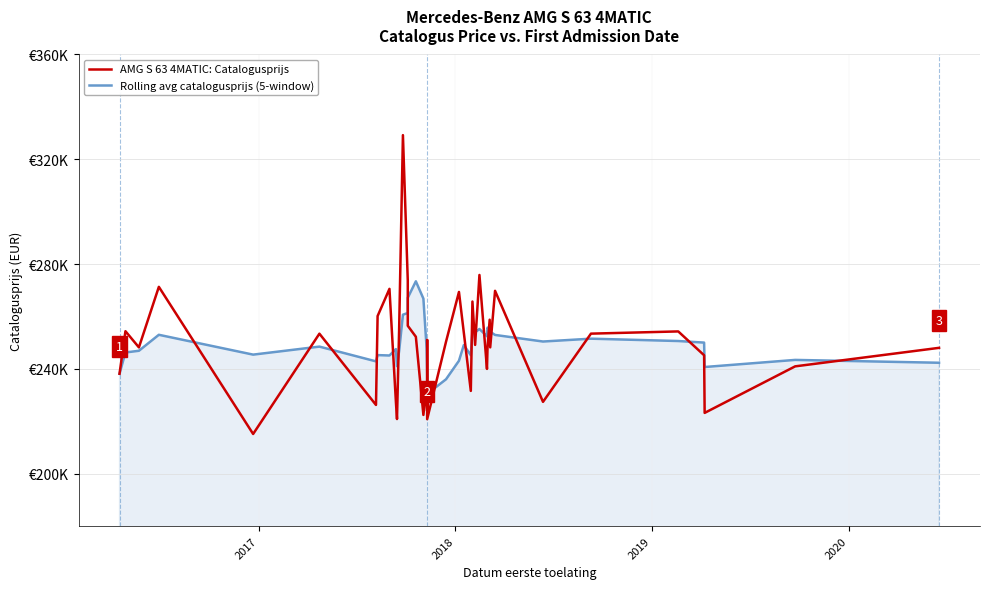

Reading right to left, extract all data points from this chart.

AMG S 63 4MATIC: Catalogusprijs: 248047.0	240983.0	223222.0	245215.0	254315.0	253468.0	227434.0	269806.0	248228.0	258786.0	248029.0	240006.0	275859.0	249166.0	265723.0	231615.0	253875.0	269381.0	250400.0	220824.0	251055.0	223954.0	234015.0	222443.0	252277.0	256467.0	273767.0	329223.0	255461.0	220875.0	227360.0	270555.0	260181.0	226255.0	253451.0	215176.0	271326.0	248224.0	254400.0	238161.0
Rolling avg catalogusprijs (5-window): 242356.4	243440.6	240730.8	250047.6	250650.2	251544.4	250456.6	252971.0	254181.6	254369.2	255756.6	252473.8	255247.6	253952.0	254198.8	245219.0	249107.0	243122.8	236049.6	230458.2	236748.8	237831.2	247793.8	266835.4	273439.0	267158.6	261337.2	260694.8	246886.4	241045.2	247560.4	245123.6	245277.8	242886.4	248515.4	245457.4	253027.8	246928.3	246280.5	238161.0